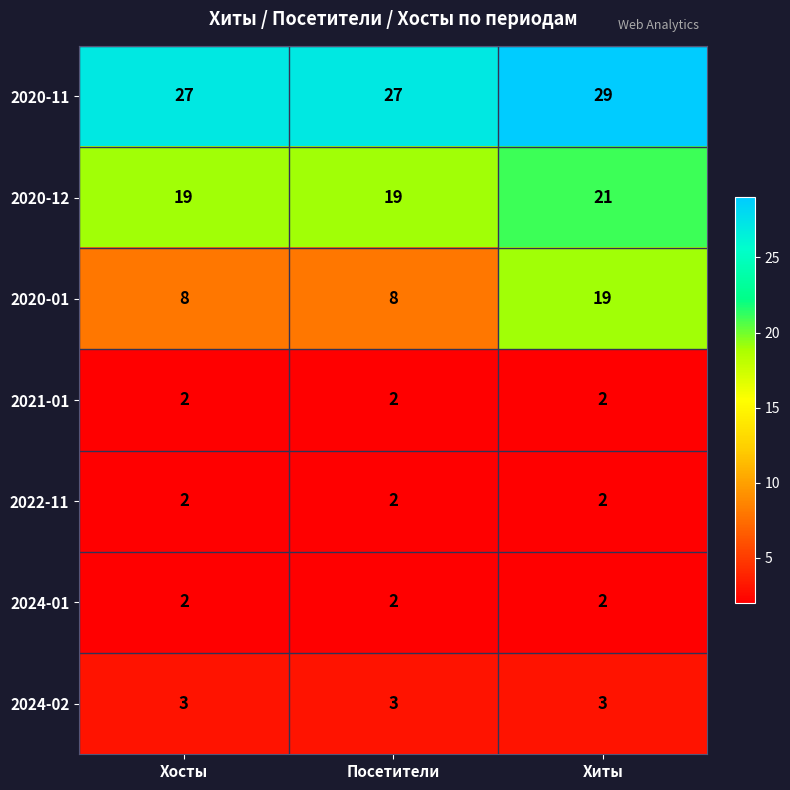

The value of 2020-12 at Хиты is 27. True or false?

False